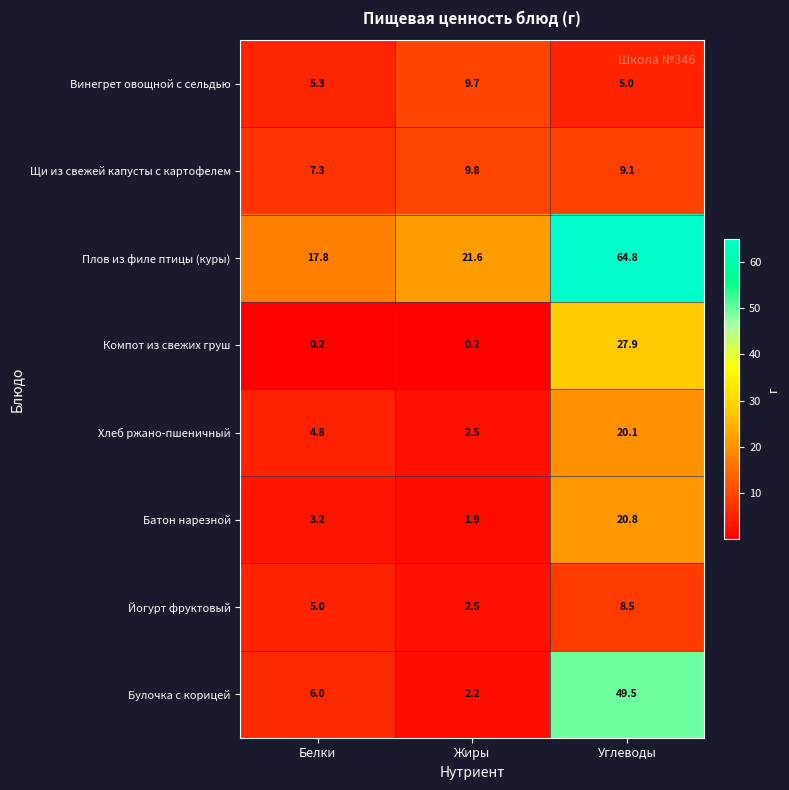

Reading right to left, transcribe all the data shown in this chart.

Винегрет овощной с сельдью: 5.0	9.7	5.3
Щи из свежей капусты с картофелем: 9.1	9.8	7.3
Плов из филе птицы (куры): 64.8	21.6	17.8
Компот из свежих груш: 27.9	0.2	0.2
Хлеб ржано-пшеничный: 20.1	2.5	4.8
Батон нарезной: 20.8	1.9	3.2
Йогурт фруктовый: 8.5	2.5	5.0
Булочка с корицей: 49.5	2.2	6.0